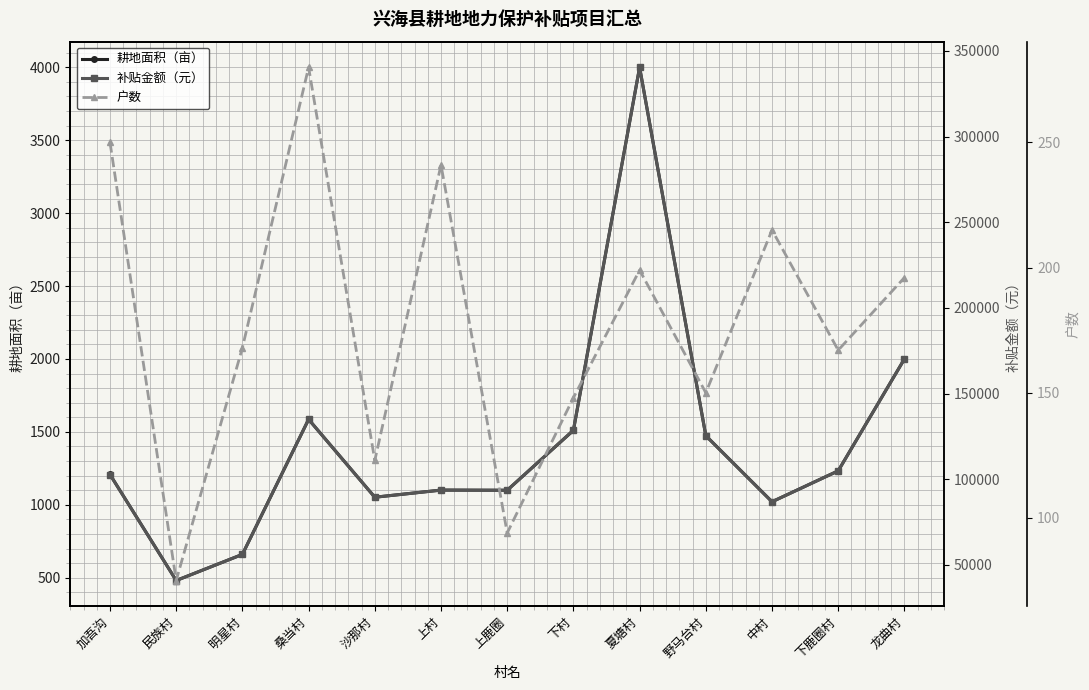

What is the value of the 耕地面积（亩） point at the 5th from the left?

1052.0